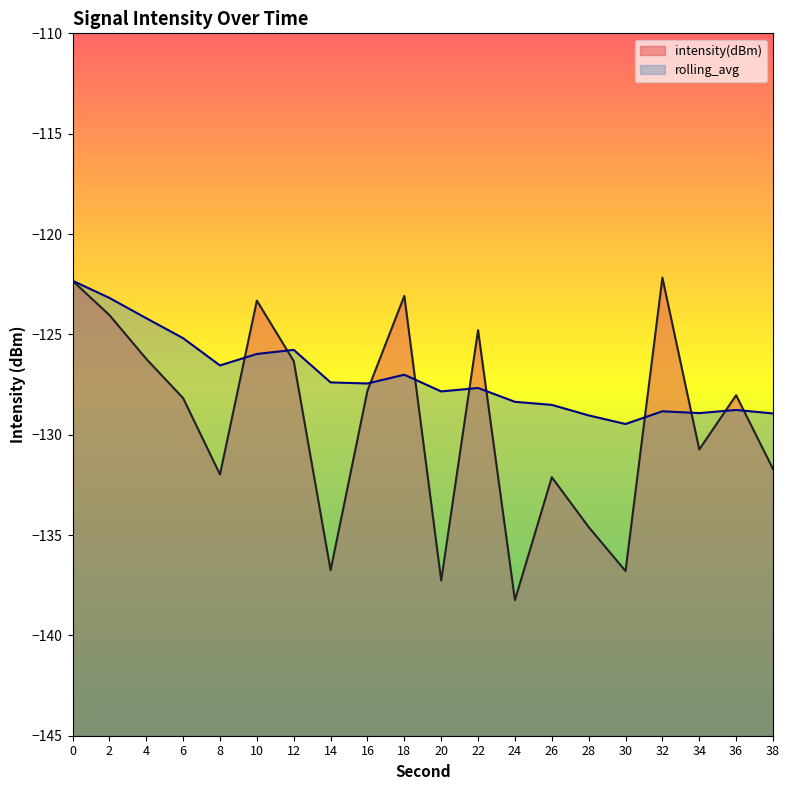

What is the difference between the rolling_avg values at 30 and 26?

1.0